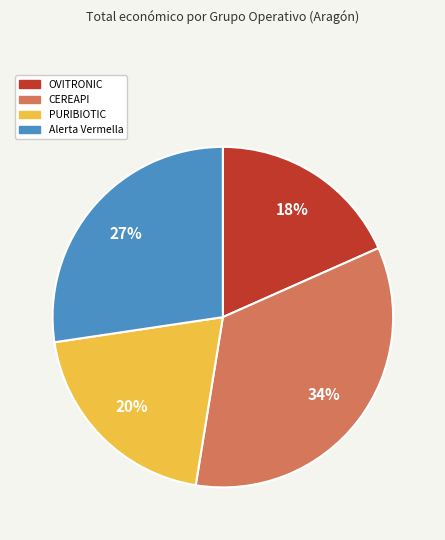

Do Alerta Vermella and PURIBIOTIC together represent more than half of the pie?

No